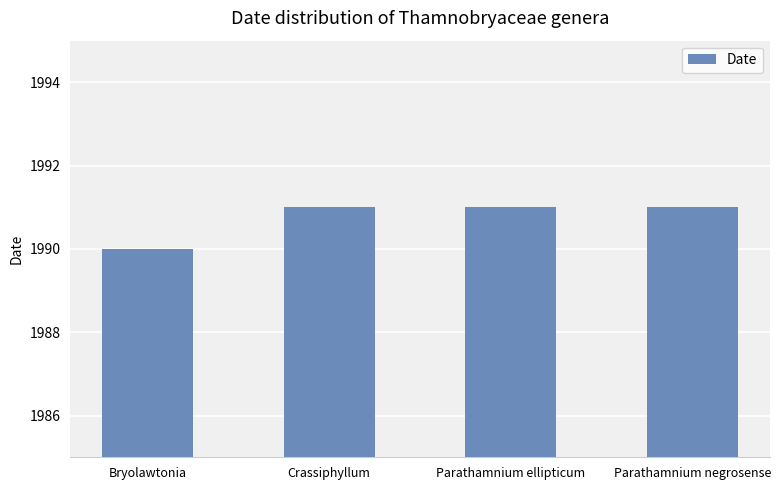

Reading right to left, what are all the values shown in this chart?

Parathamnium negrosense=1991	Parathamnium ellipticum=1991	Crassiphyllum=1991	Bryolawtonia=1990